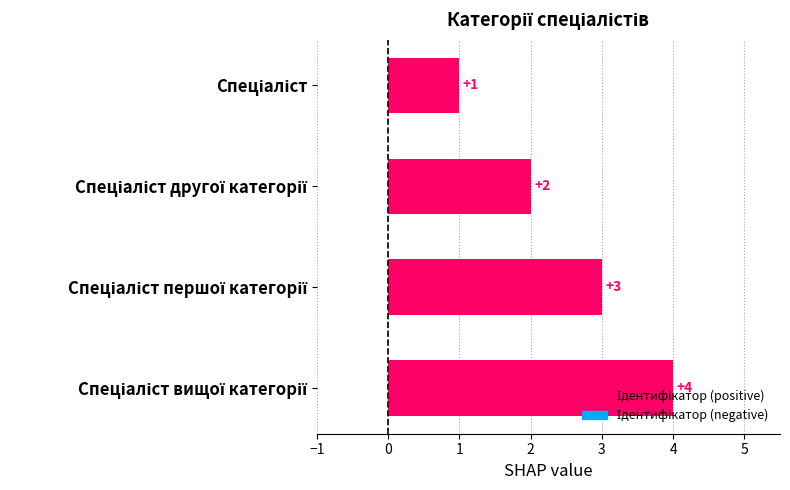

Count the values in the range 2 to 4.

3